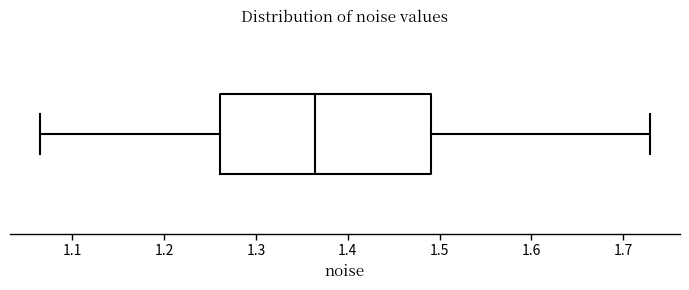

Read this box plot against the x-axis: the position of the median line, the range covered by the box, and the ends of both whiskers. The values are not printed on the chart, so give them approximately, as read against the axis.

median 1.36, box 1.26 to 1.49, whiskers 1.07 to 1.73